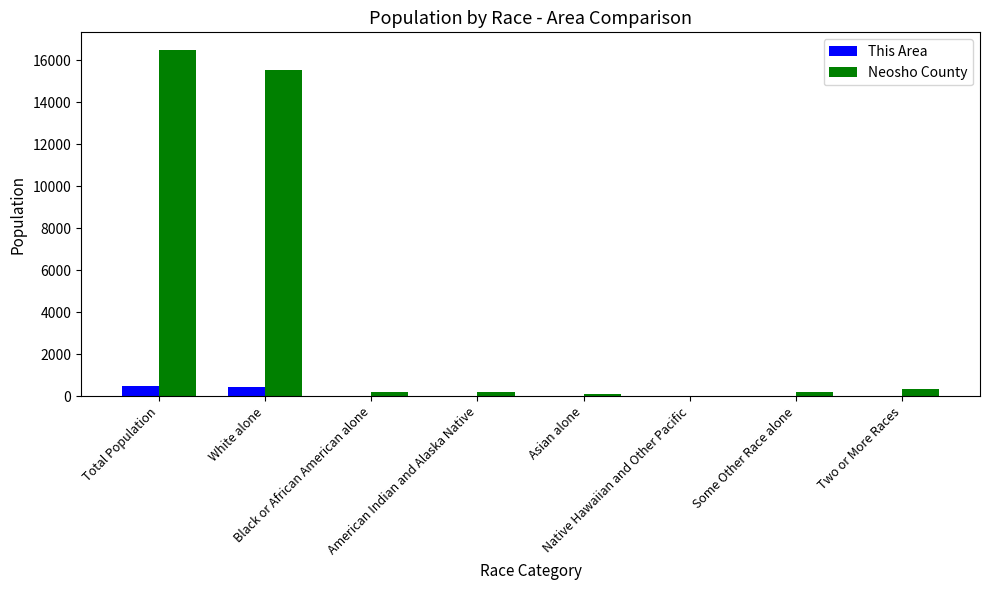

List the labels in order of Neosho County value, largest first.

Total Population, White alone, Two or More Races, Black or African American alone, Some Other Race alone, American Indian and Alaska Native, Asian alone, Native Hawaiian and Other Pacific